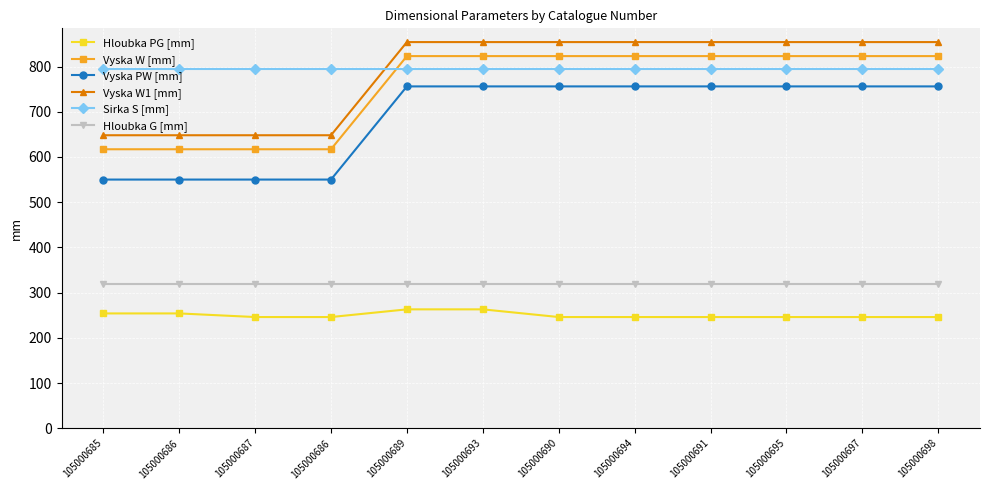

True or false: Vyska PW [mm] has a value of 170 at 105000686.

False